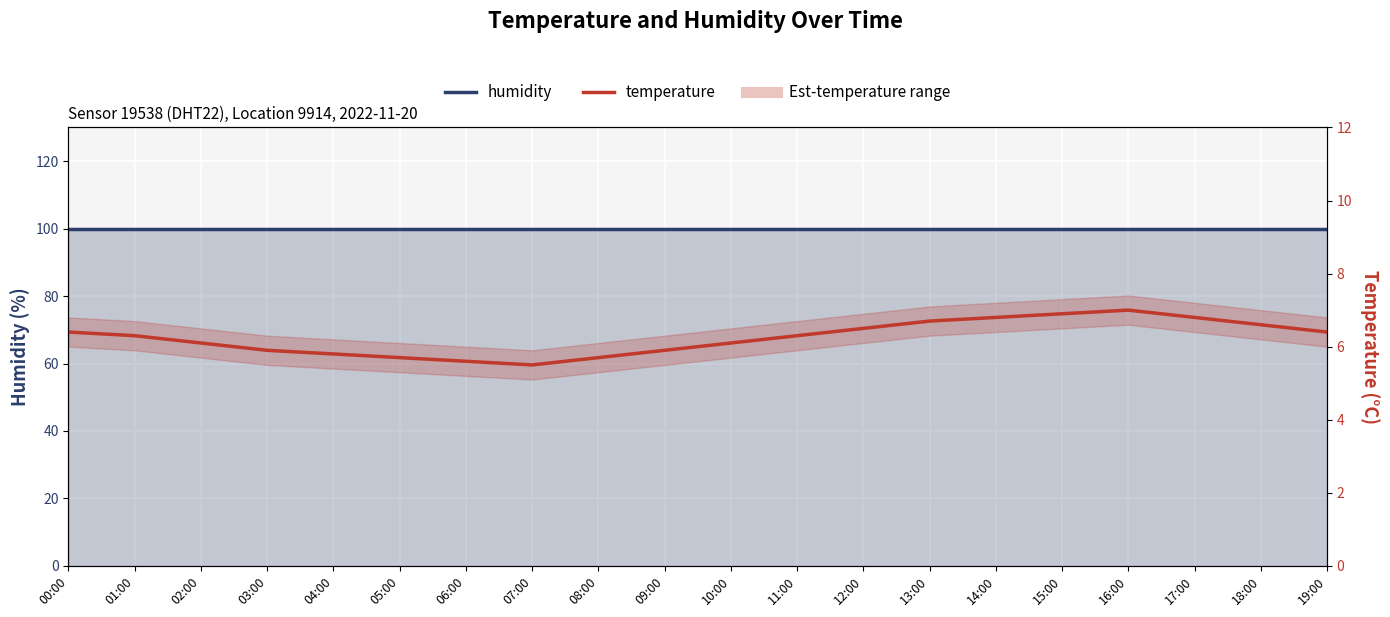

What is the spread (max minus min) of values at 00:00?

93.5